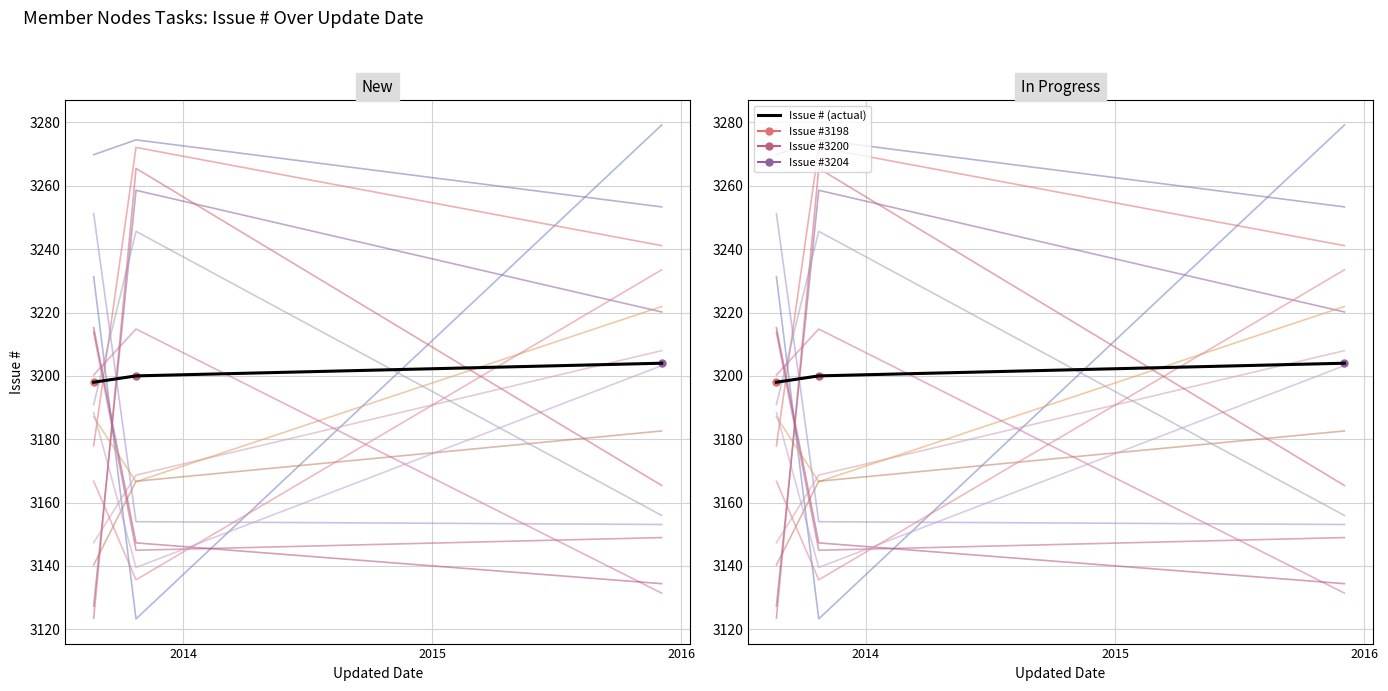

The value at 2015 is 3204. True or false?

True